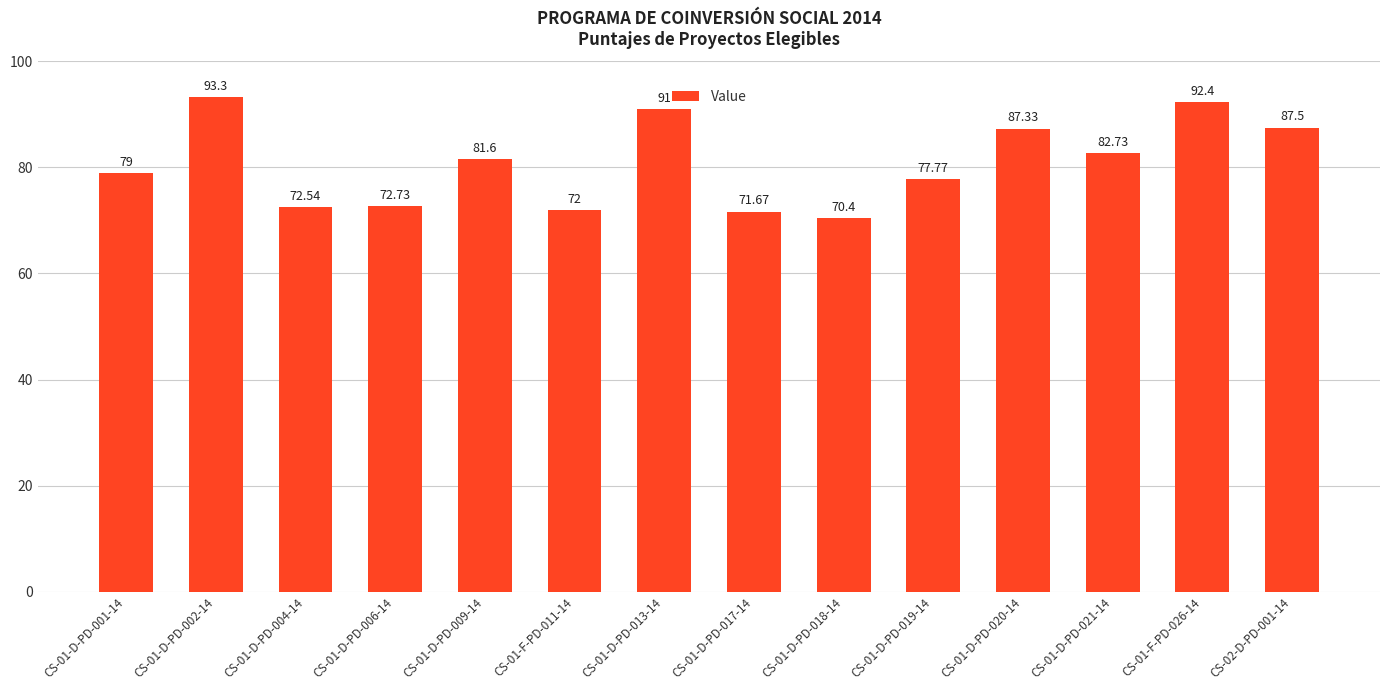

Does the chart contain any negative values?

No